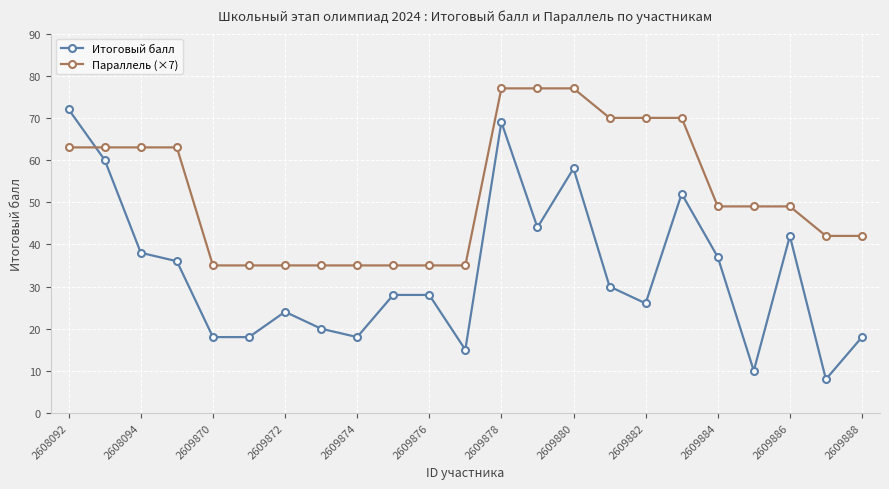

What is the lowest value of the Параллель (×7) series?

35